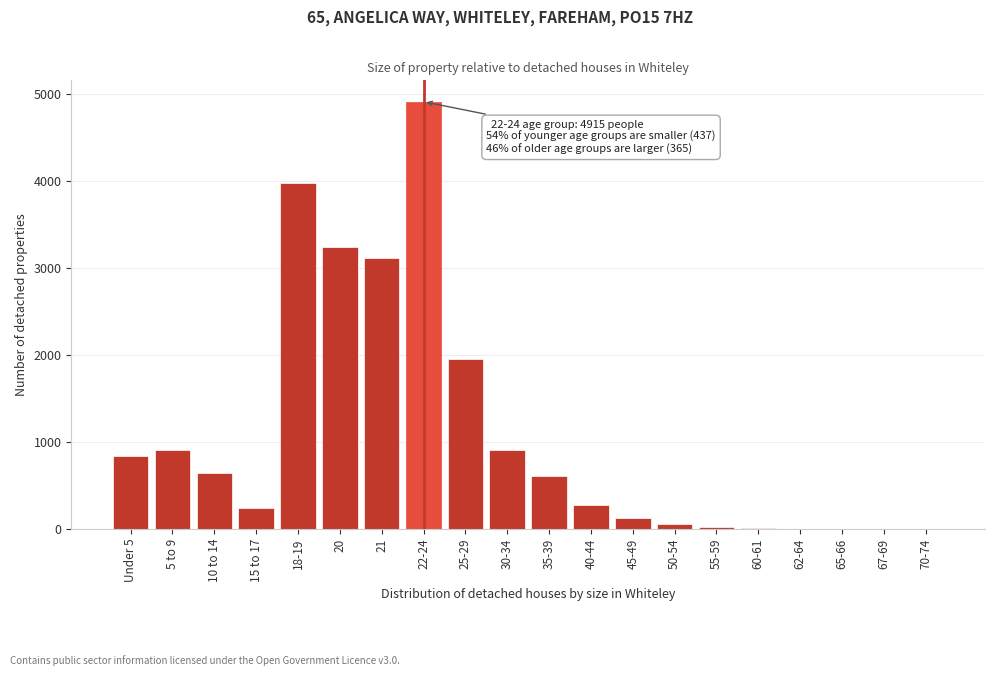

Between 5 to 9 and 22-24, which is larger?

22-24